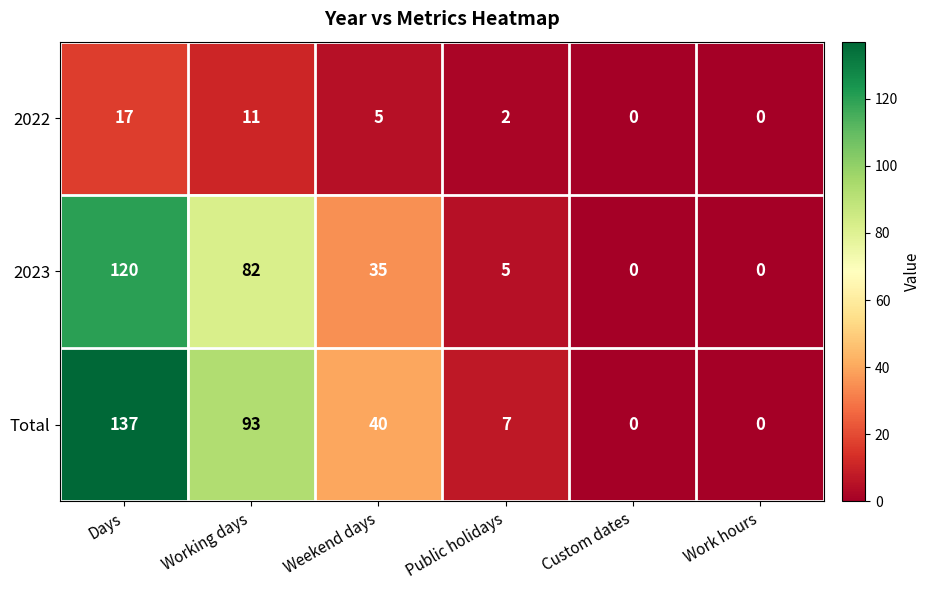

Is it true that Total equals 40 at Weekend days?

True